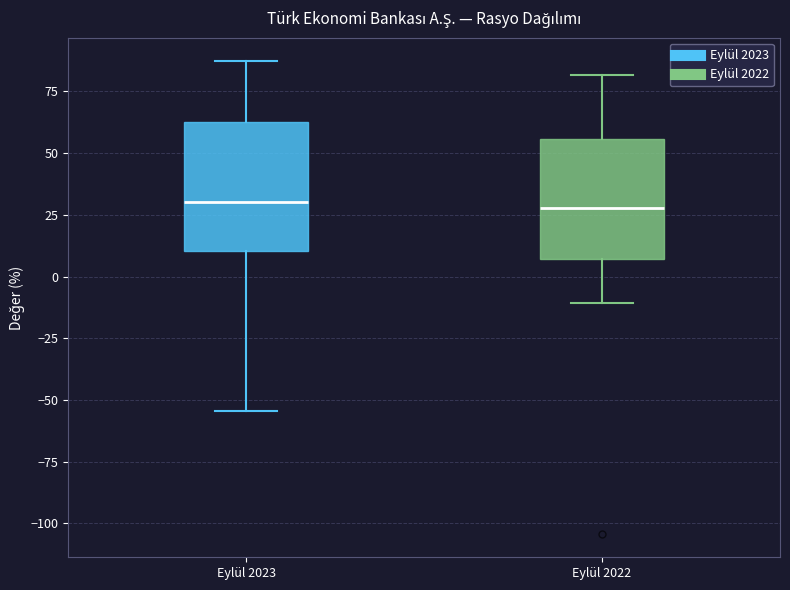

Reading left to right, read every box against the y-axis: the position of its median line, the range the box covers, and the ends of its whiskers. The values are not printed on the chart, so give them approximately, as read against the axis.

Eylül 2023: median 30, box 10 to 65, whiskers -55 to 85
Eylül 2022: median 30, box 5 to 55, whiskers -10 to 80